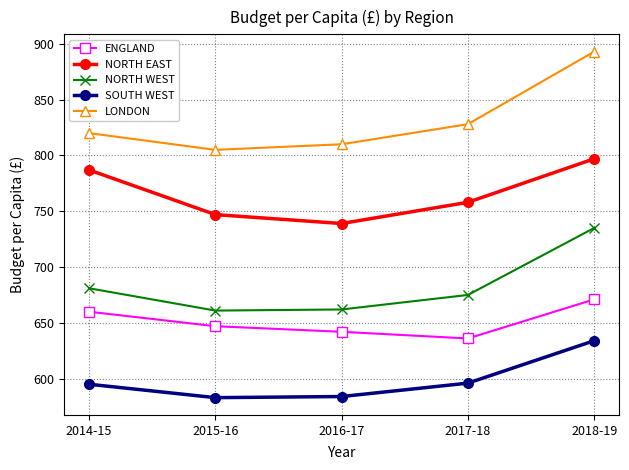

What is the sum of all SOUTH WEST values?

2992